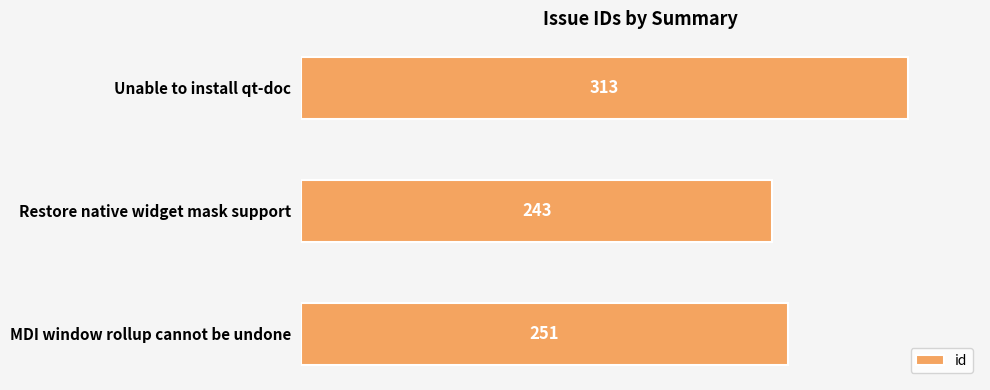

What is the maximum value shown in the chart?

313